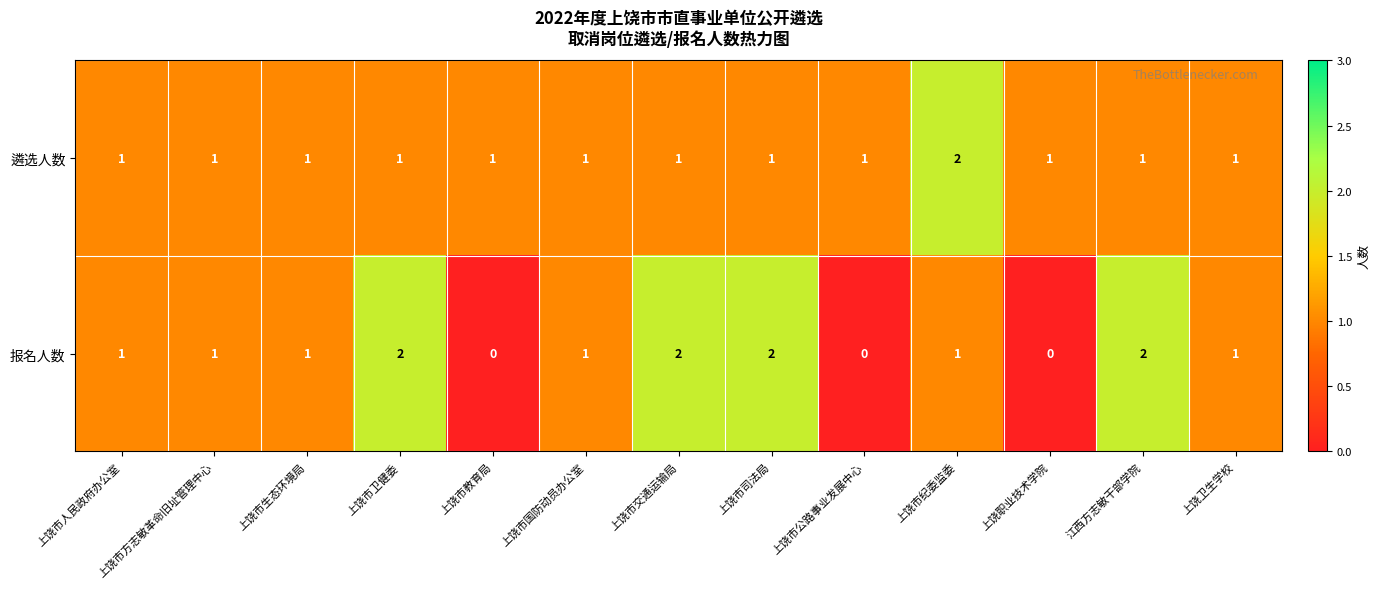

Count the number of categories in the chart.

13